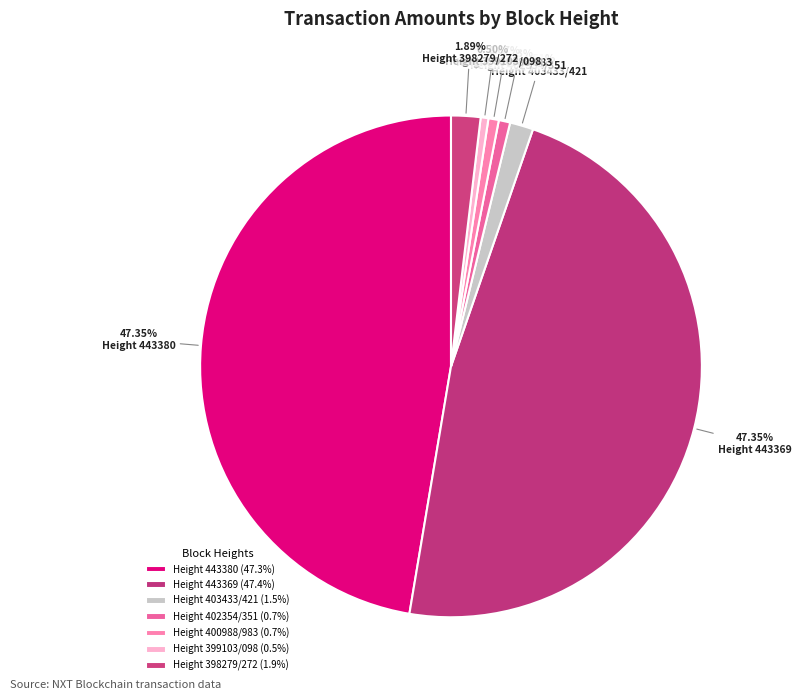

Count the number of slices in the pie.

7